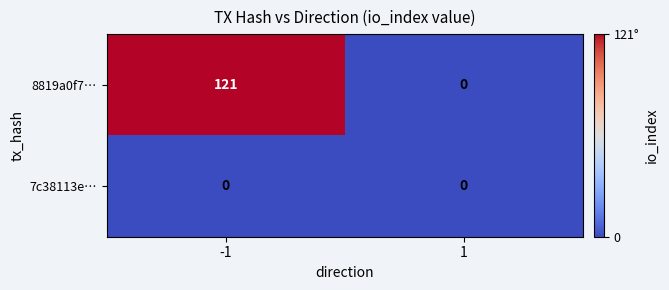

The 7c38113e… series shows 0 at -1. True or false?

True